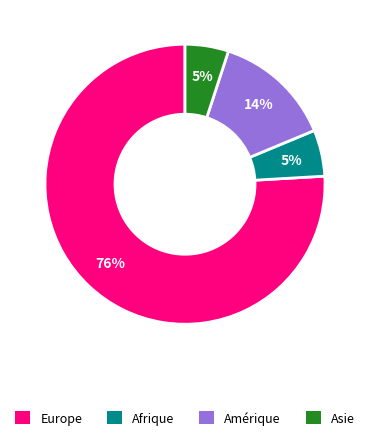

Which has a higher value, Europe or Amérique?

Europe